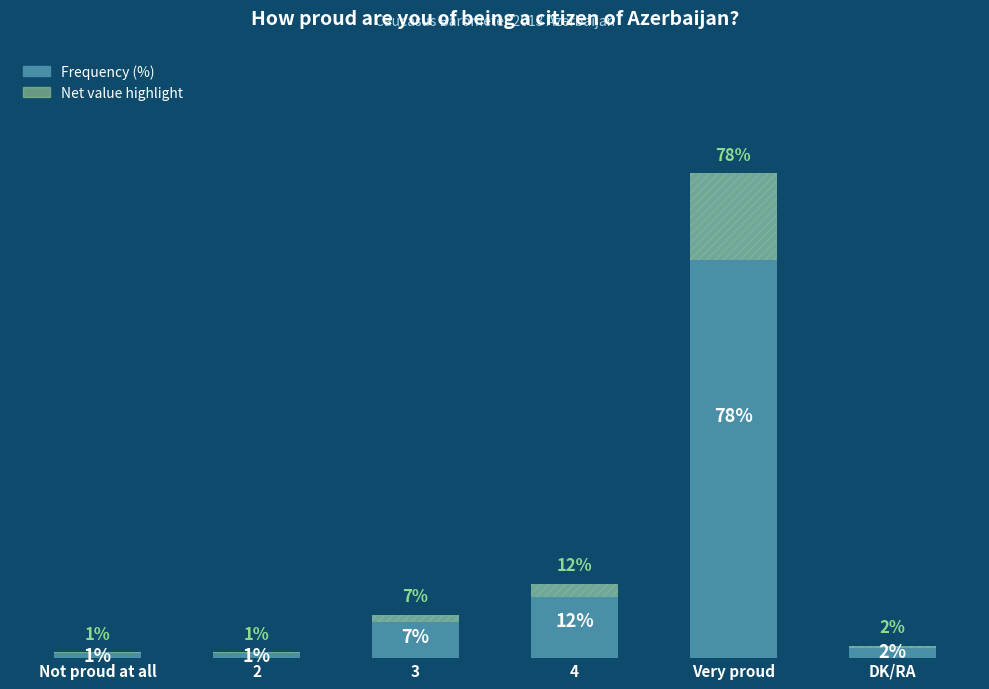

Which category has the lowest value across all series?

Not proud at all